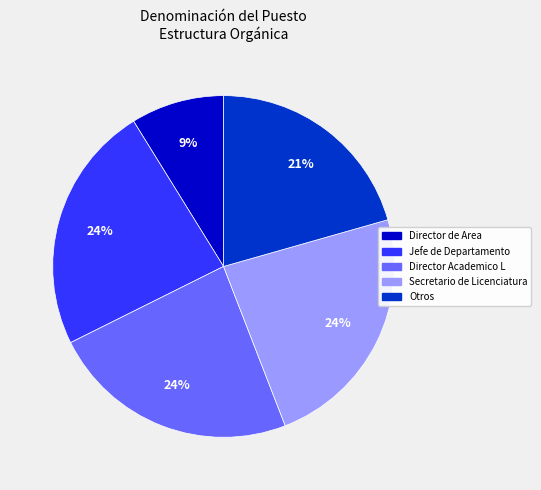

Which category has the smallest portion of the pie?

Director de Area